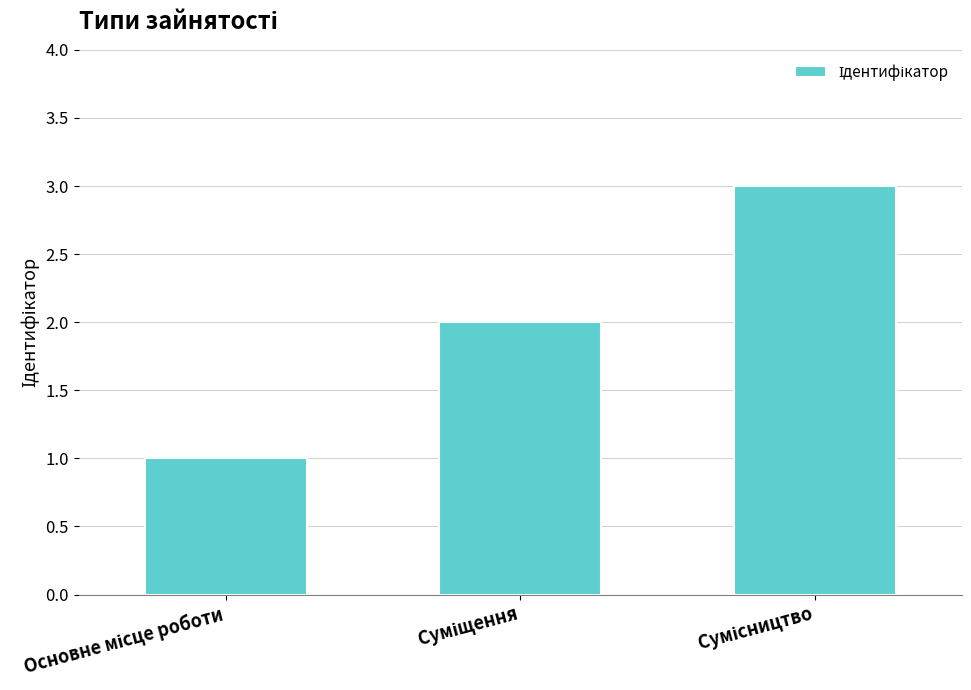

Reading left to right, what are all the values shown in this chart?

1	2	3